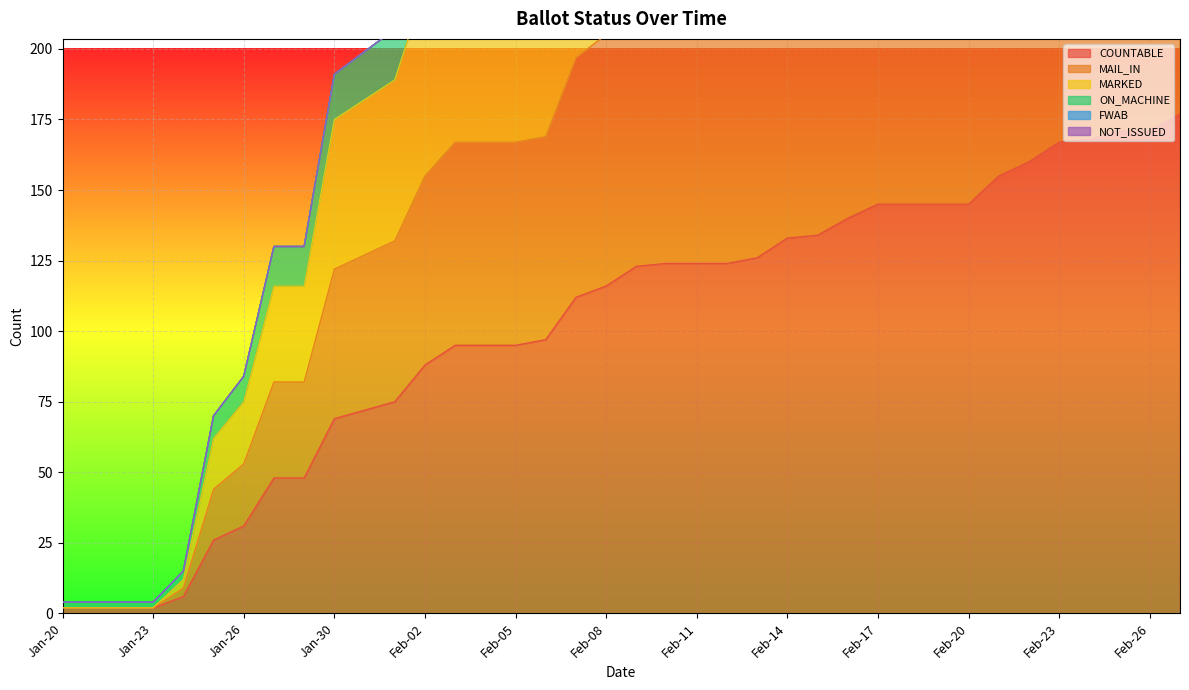

Reading left to right, extract all data points from this chart.

COUNTABLE: 2	2	2	2	6	26	31	48	48	69	72	75	88	95	95	95	97	112	116	123	124	124	124	126	133	134	140	145	145	145	145	155	160	167	168	171	171	177
MAIL_IN: 2	2	2	2	9	44	53	82	82	122	127	132	155	167	167	167	169	197	205	217	219	219	219	222	234	236	247	255	255	255	255	273	281	289	291	295	295	305
MARKED: 2	2	2	2	12	62	75	116	116	175	182	189	222	239	239	239	241	282	294	311	314	314	314	318	335	338	354	365	365	365	365	391	402	411	414	419	419	373
ON_MACHINE: 4	4	4	4	15	70	84	130	130	191	199	207	243	262	262	262	266	309	321	340	343	343	343	348	367	370	387	400	400	400	400	428	441	456	459	466	466	482